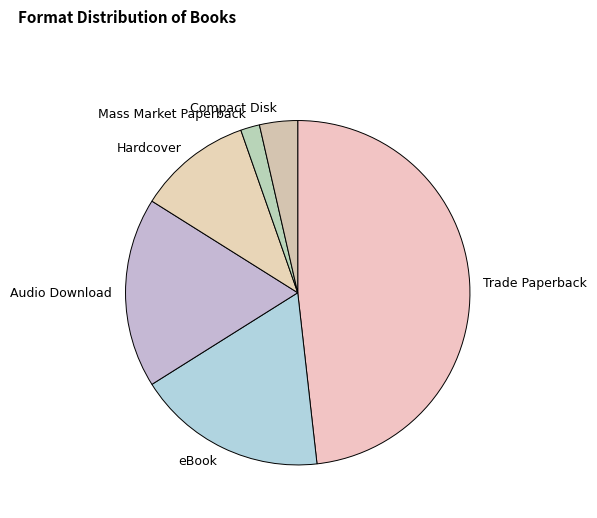

How many slices are in this pie chart?

6